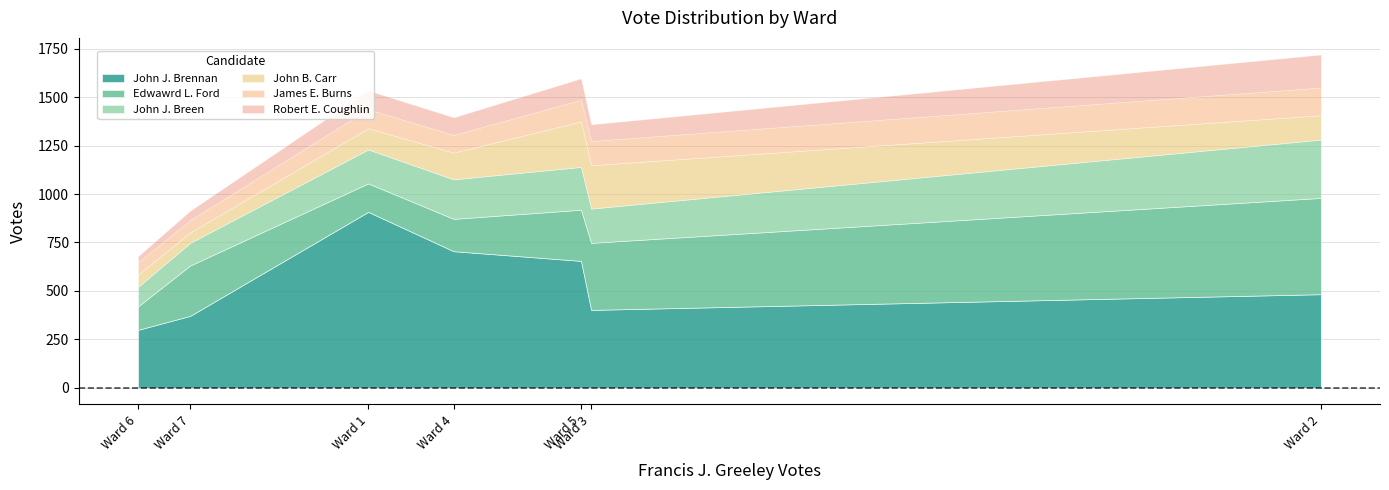

The James E. Burns series shows 191 at Ward 2. True or false?

False